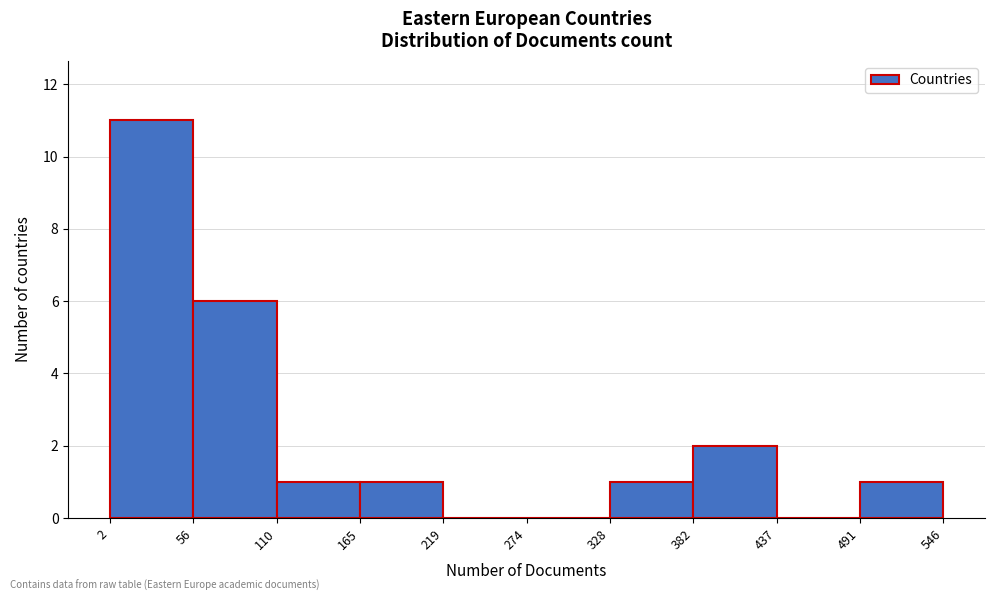

Which range on the x-axis has the tallest bar?

2 to 56